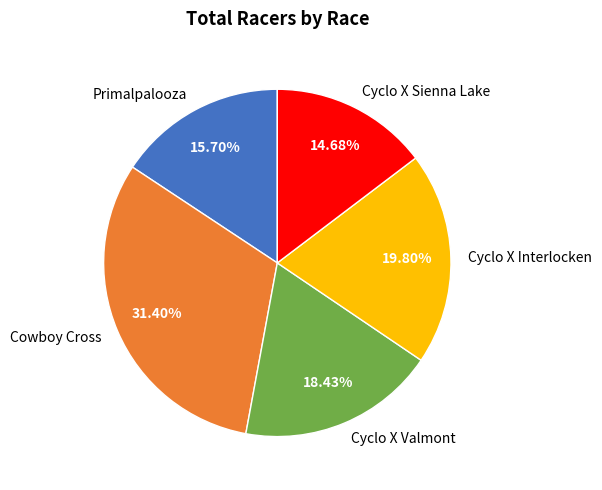

Combined, do Cowboy Cross and Cyclo X Interlocken account for over 50%?

Yes